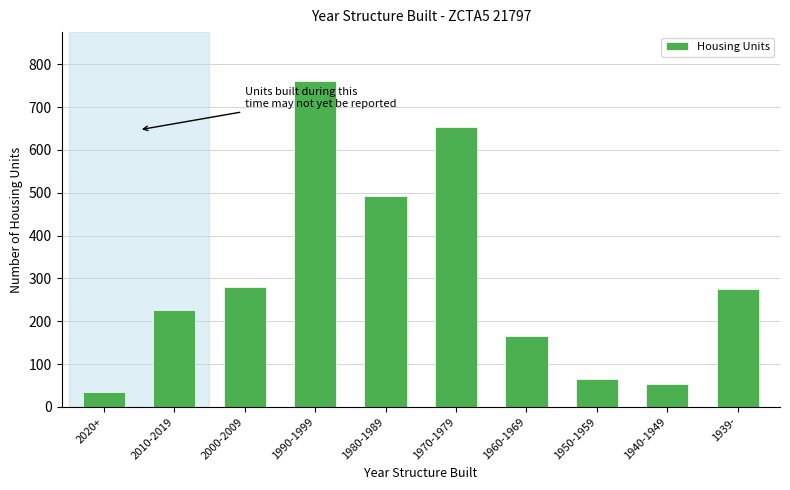

Reading right to left, transcribe all the data shown in this chart.

1939-=275	1940-1949=53	1950-1959=66	1960-1969=165	1970-1979=653	1980-1989=492	1990-1999=761	2000-2009=280	2010-2019=226	2020+=35